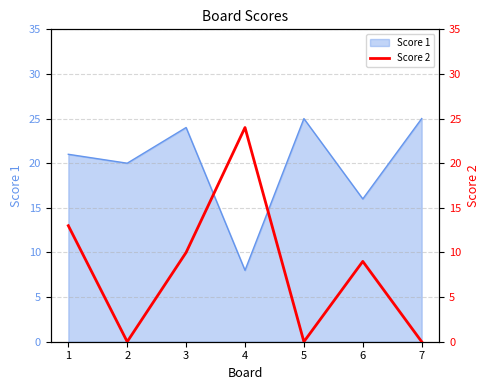

Where is the first local minimum?

2